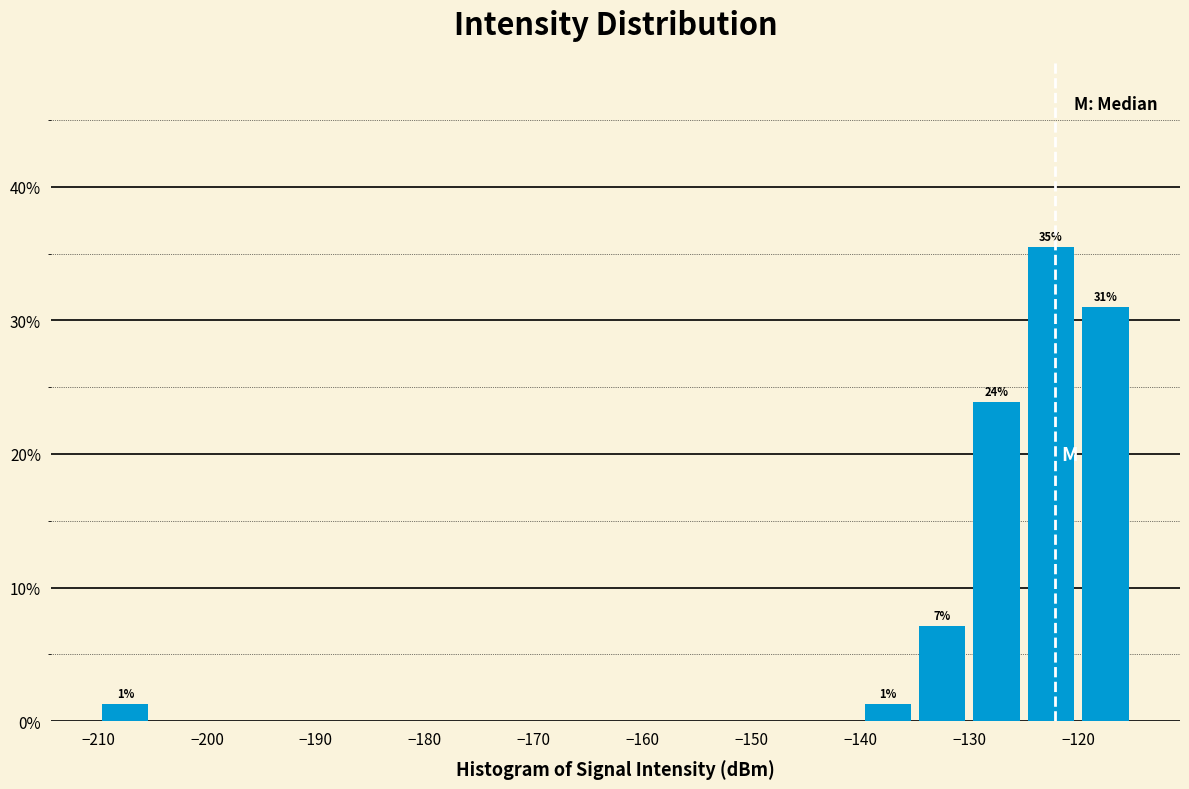

Which range on the x-axis has the tallest bar?

-125 to -120